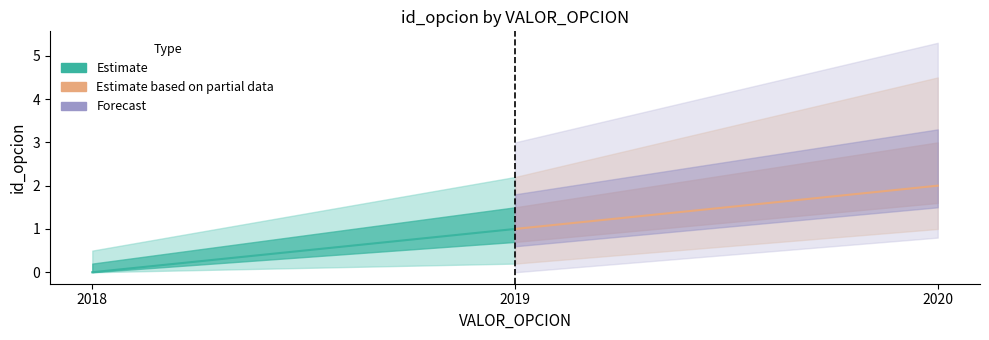

What is the average value?

1